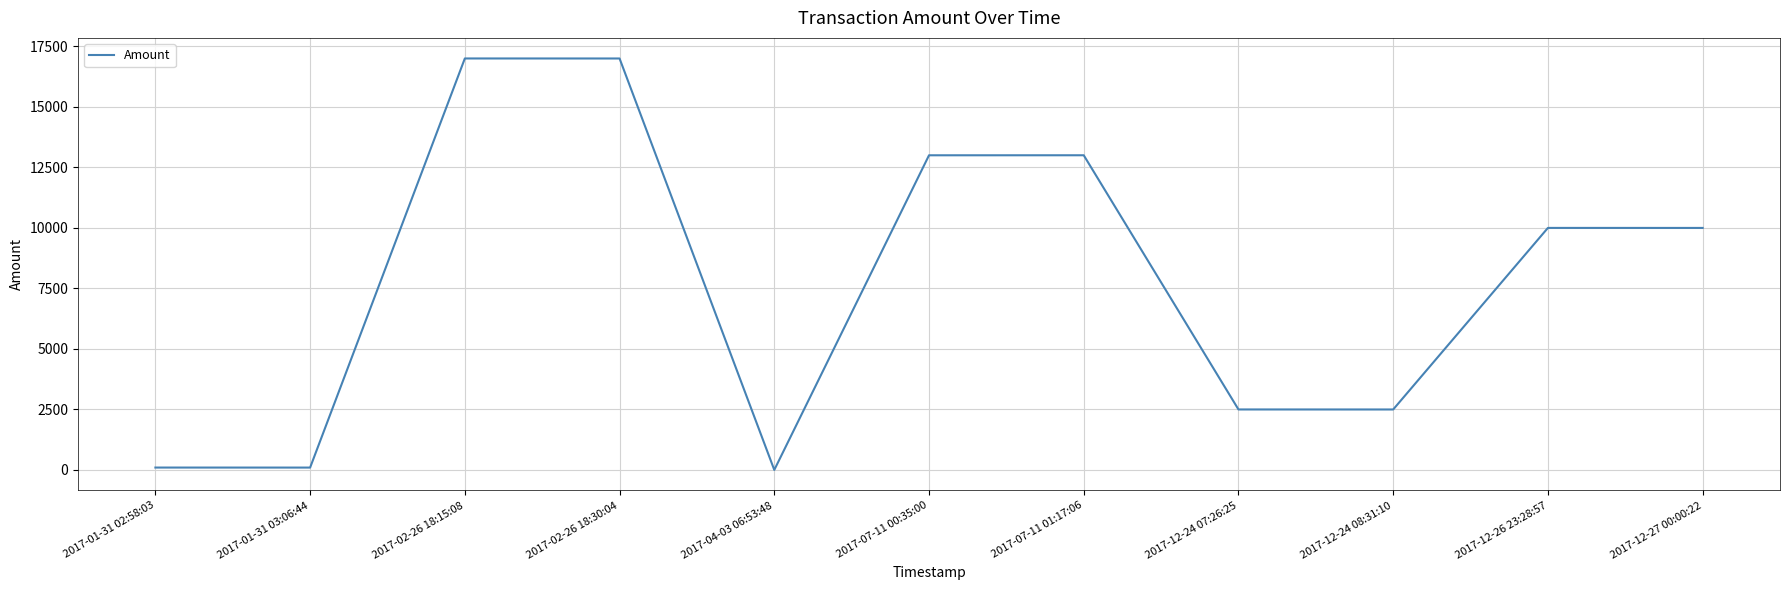

What is the difference between the values at 2017-07-11 01:17:06 and 2017-02-26 18:15:08?

3999